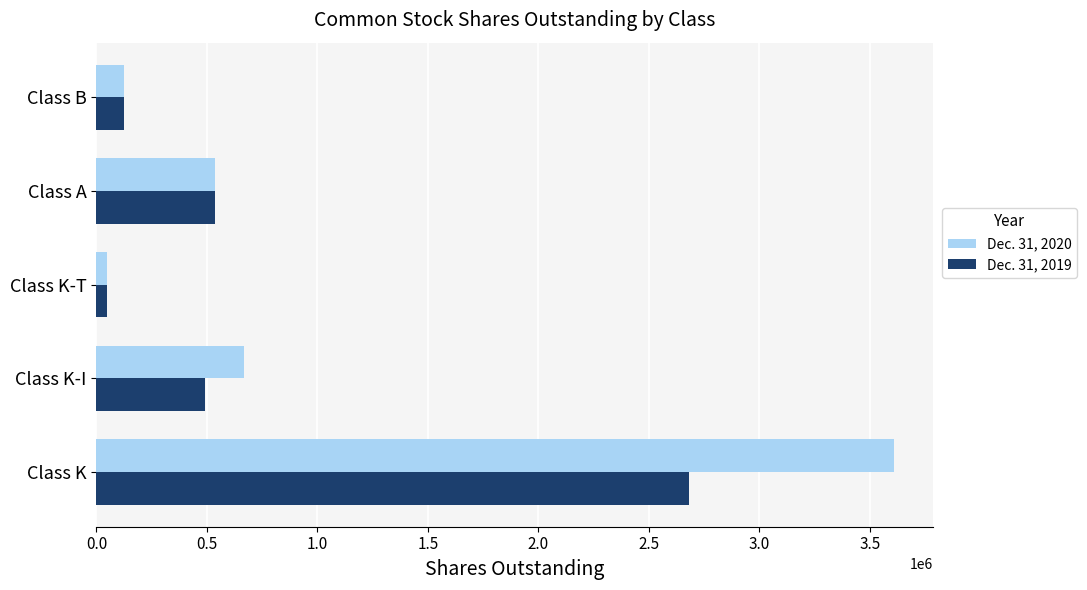

At which label is Dec. 31, 2019 closest to 1363230?

Class A